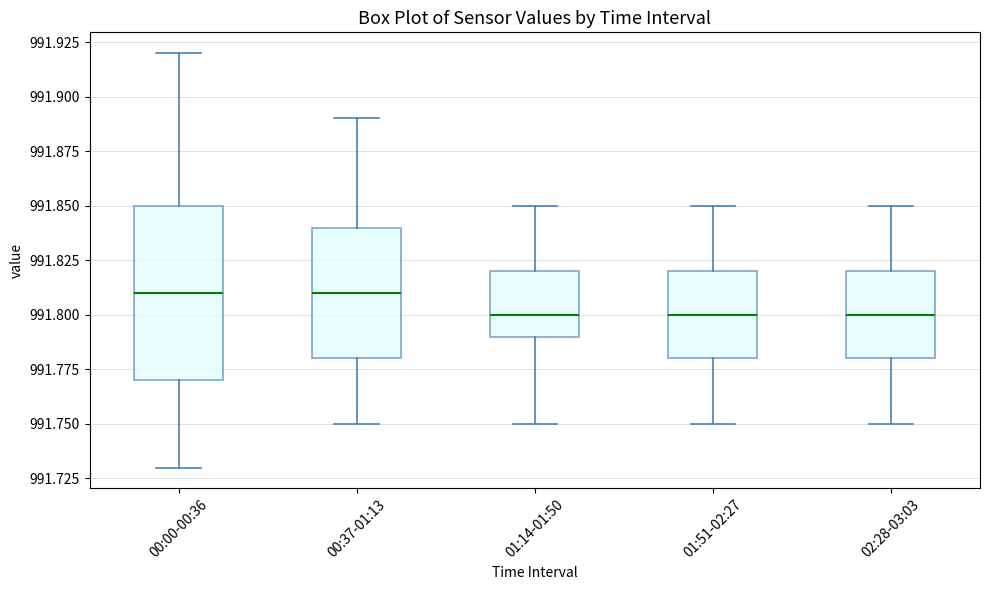

Reading left to right, read every box against the y-axis: the position of its median line, the range the box covers, and the ends of its whiskers. The values are not printed on the chart, so give them approximately, as read against the axis.

00:00-00:36: median 991.81, box 991.77 to 991.85, whiskers 991.73 to 991.92
00:37-01:13: median 991.81, box 991.78 to 991.84, whiskers 991.75 to 991.89
01:14-01:50: median 991.80, box 991.79 to 991.82, whiskers 991.75 to 991.85
01:51-02:27: median 991.80, box 991.78 to 991.82, whiskers 991.75 to 991.85
02:28-03:03: median 991.80, box 991.78 to 991.82, whiskers 991.75 to 991.85